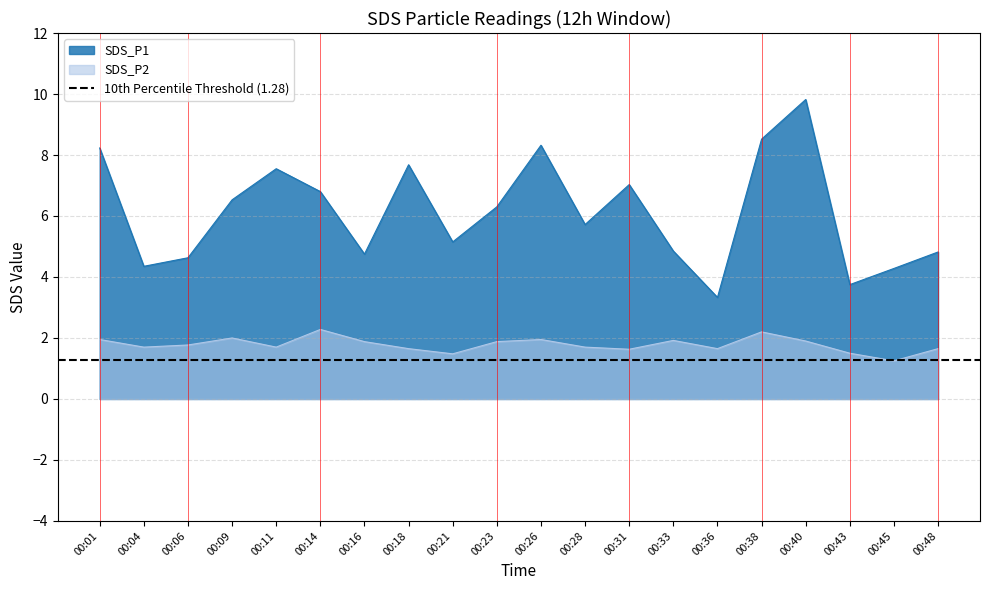

What is the spread (max minus min) of values at 00:38?

6.3